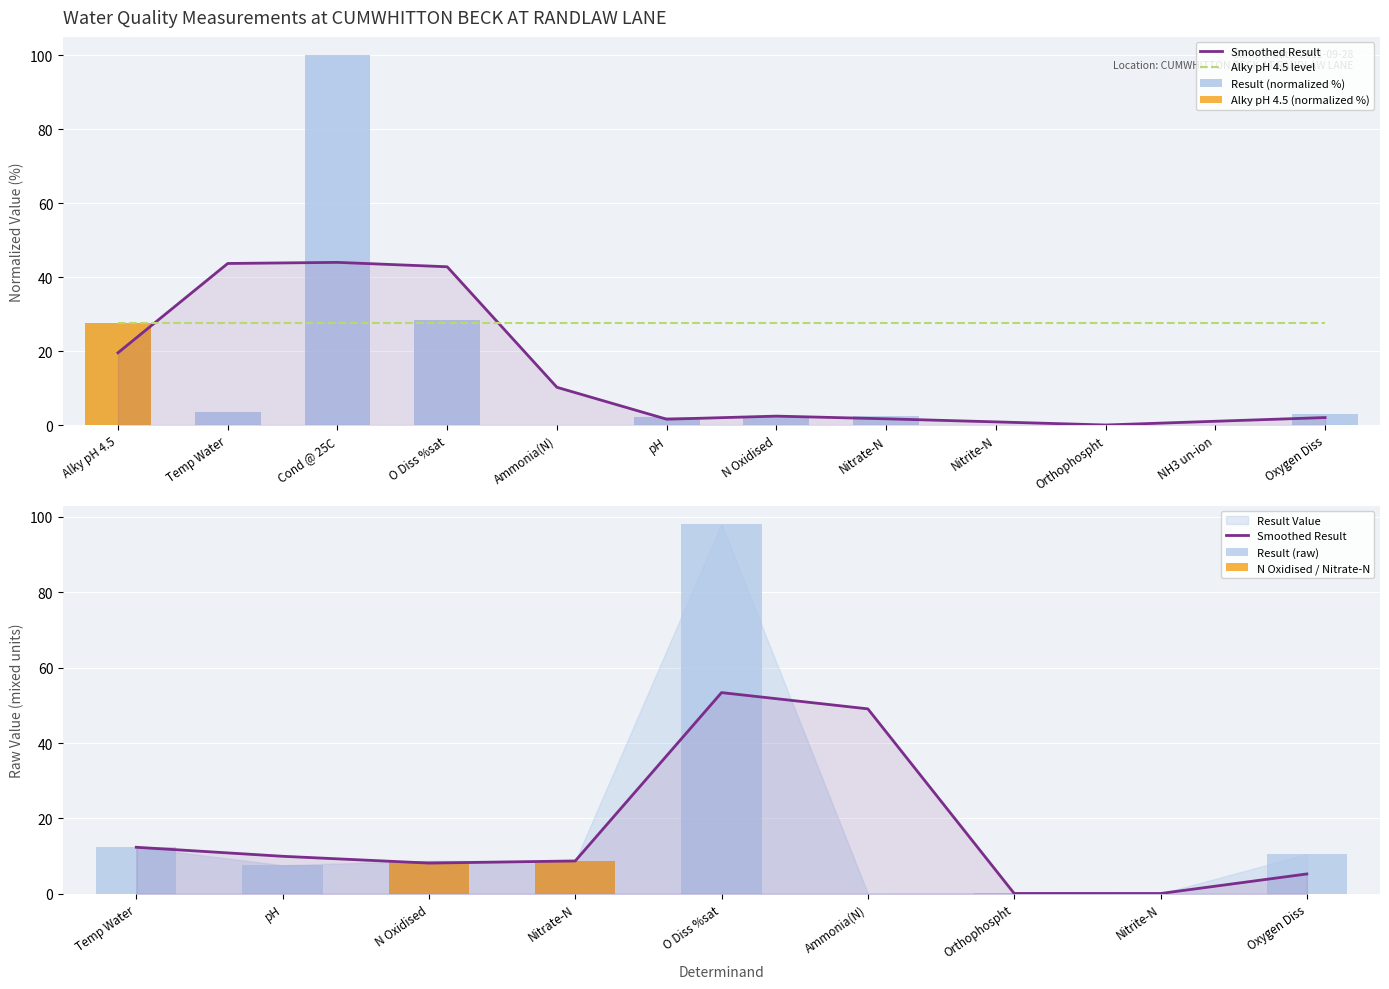

True or false: the data shows 2.5 at Nitrate-N.

True